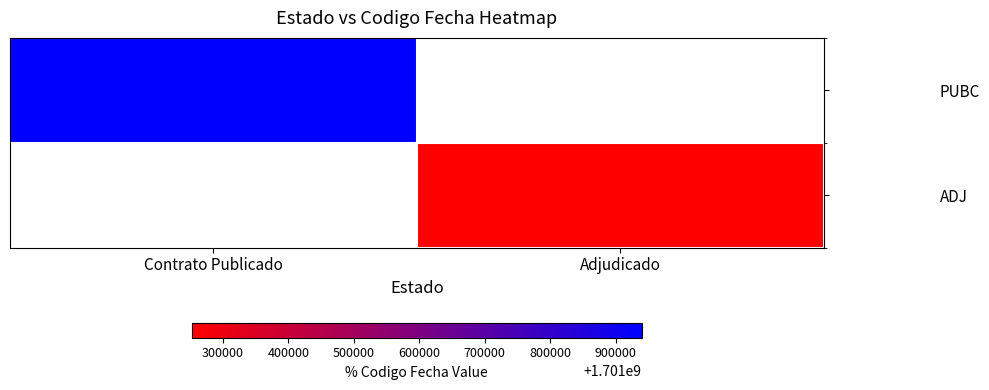

Rank the categories by PUBC value from highest to lowest.

Contrato Publicado, Adjudicado